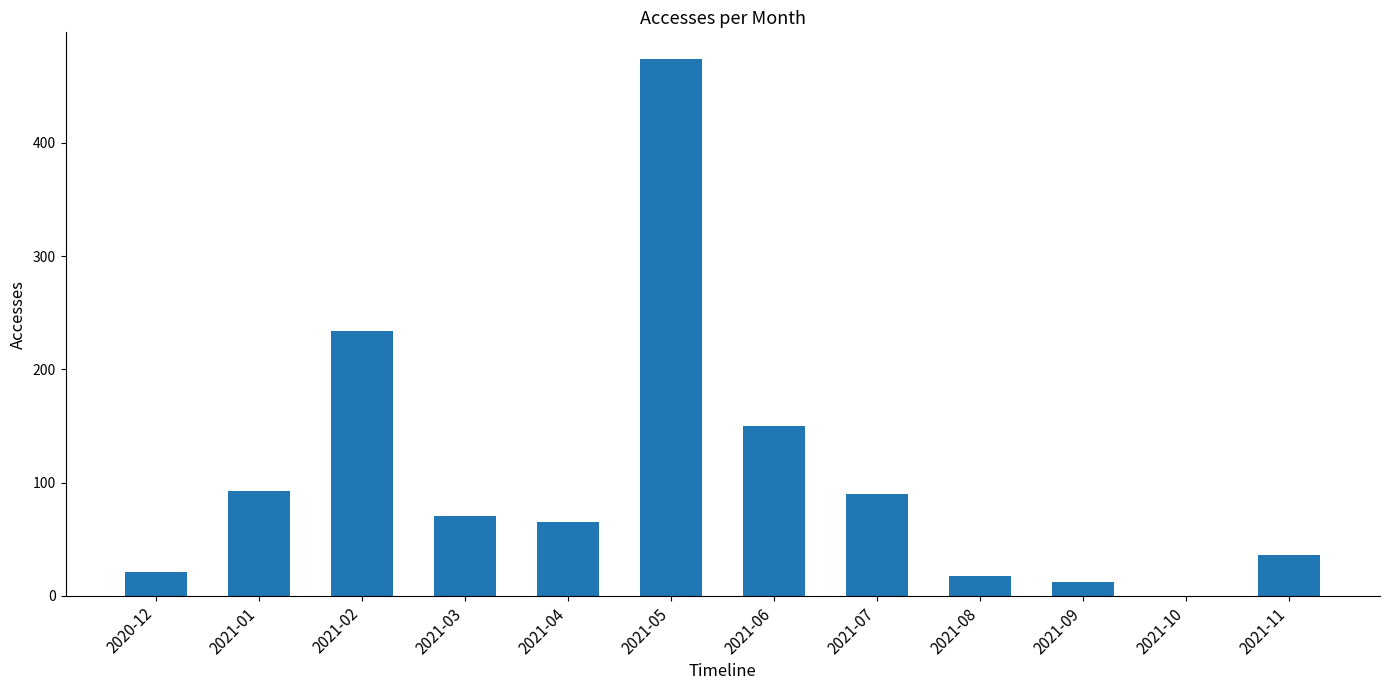

The value at 2021-11 is 10. True or false?

False